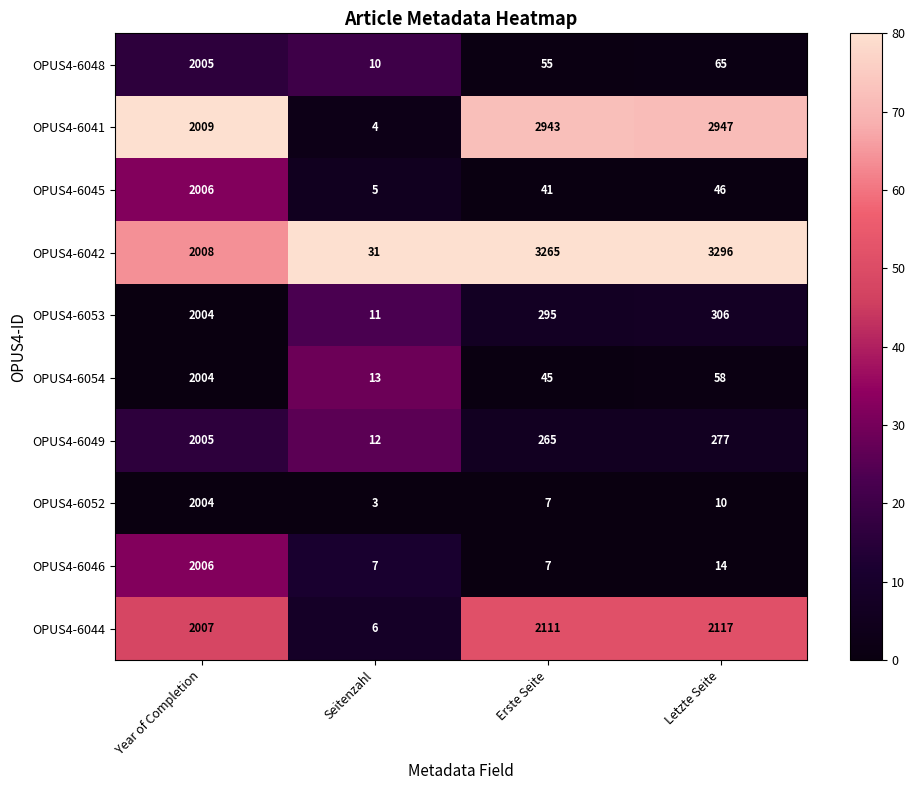

Count the number of data series in this chart.

10